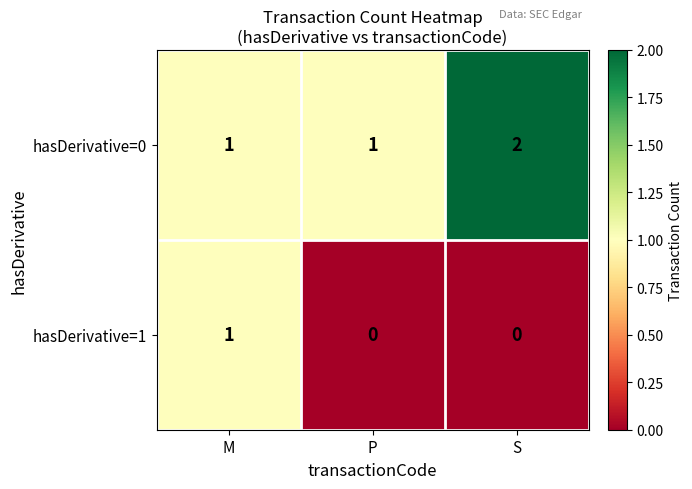

Which series has the largest total across all categories?

hasDerivative=0